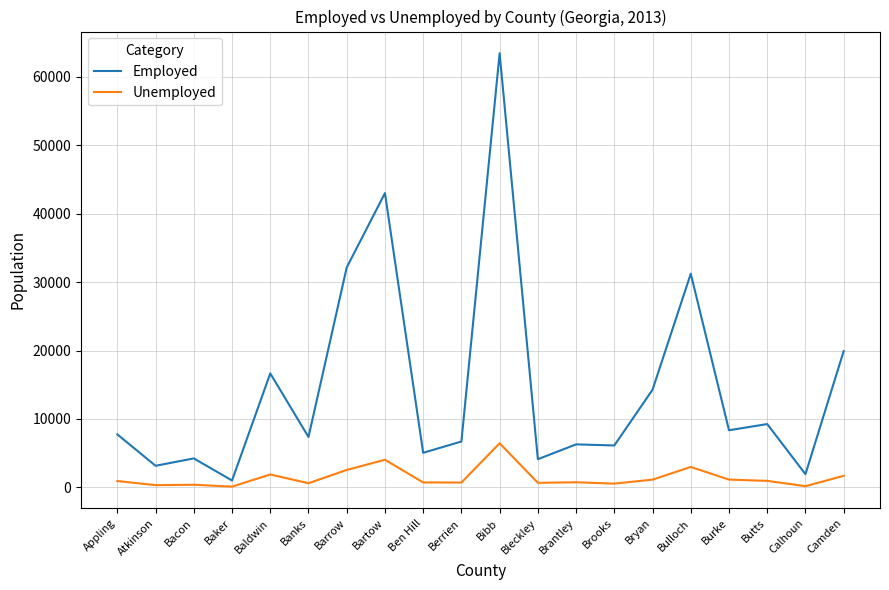

List the series in order of their overall mean, lowest first.

Unemployed, Employed